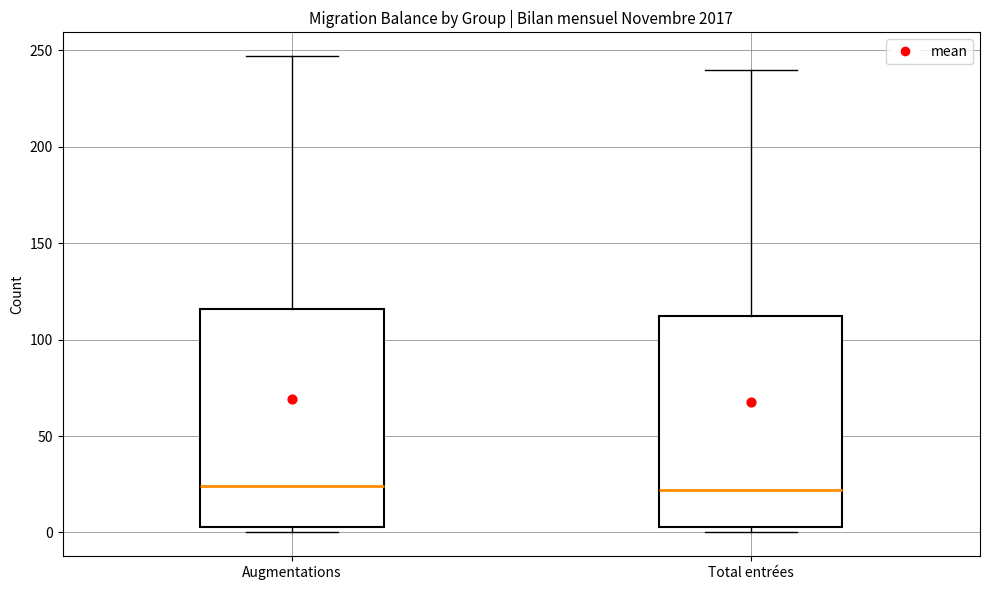

Where does the upper whisker of the box for Augmentations end on the y-axis? The values are not printed on the chart, so give them approximately, as read against the axis.

245